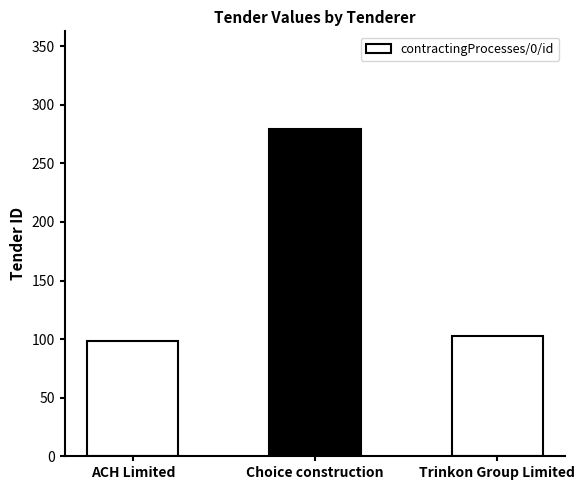

Is it true that the value at Choice construction is 279?

True